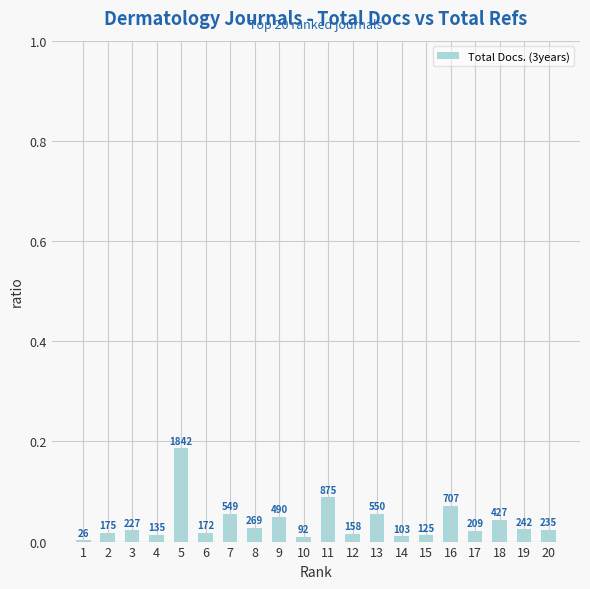

What is the sum of all values?

0.8